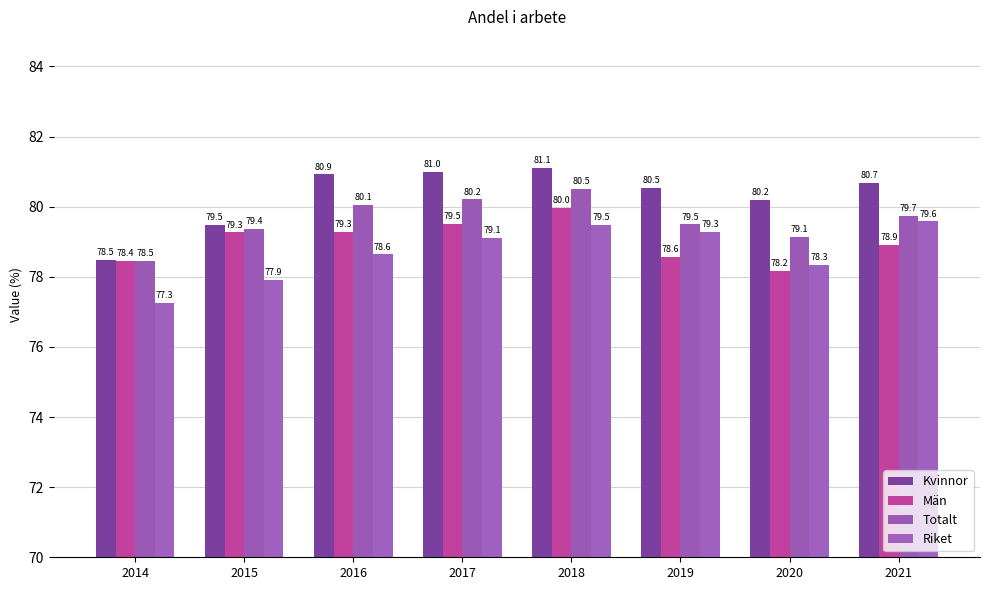

How many data points in Kvinnor are less than 80?

2